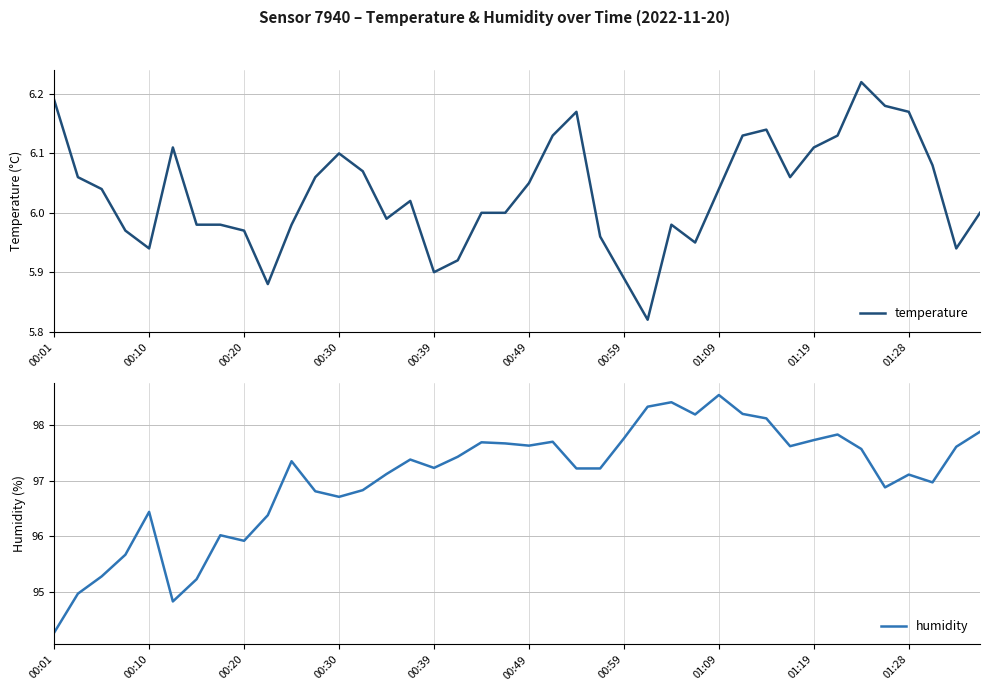

At which category does temperature reach its first local valley?

00:10